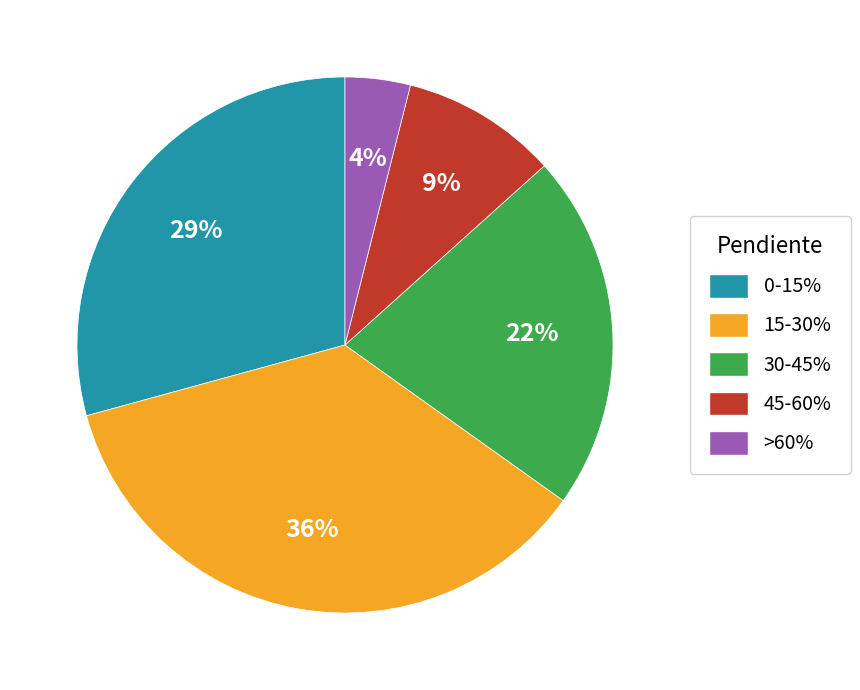

How many slices are in this pie chart?

5